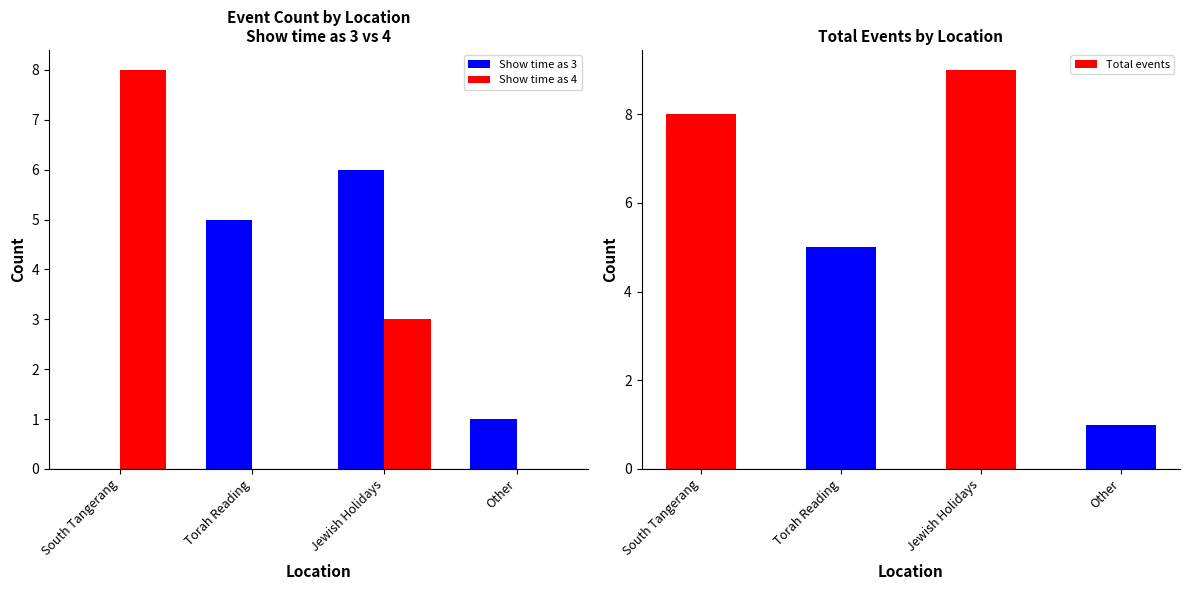

Which has a higher value, Torah Reading or Jewish Holidays?

Jewish Holidays